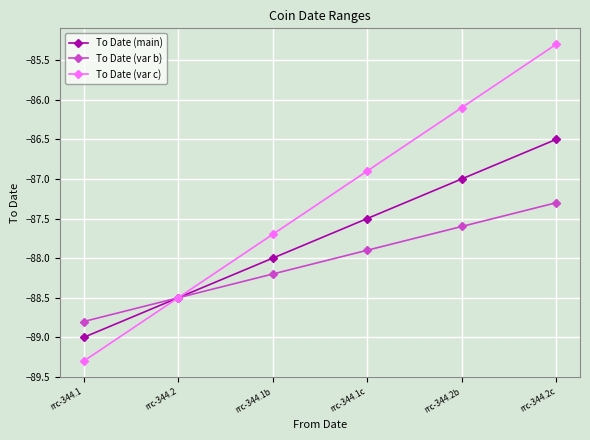

What are all the series names shown in the legend?

To Date (main), To Date (var b), To Date (var c)